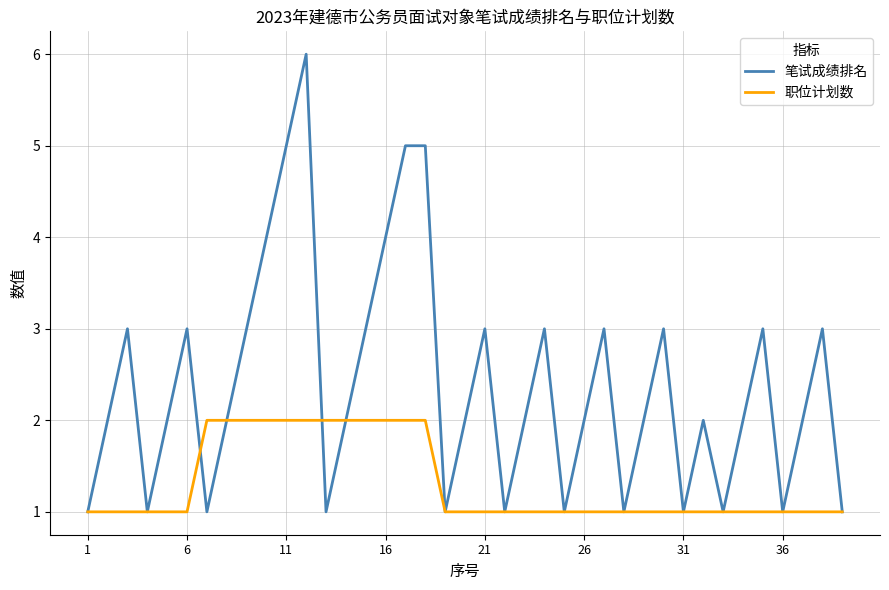

Rank the series by their average value, from highest to lowest.

笔试成绩排名, 职位计划数